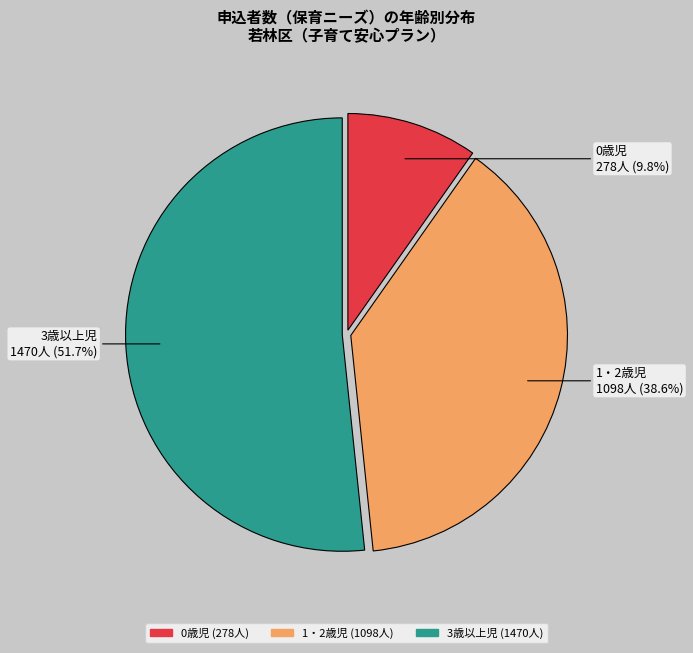

Count the number of slices in the pie.

3